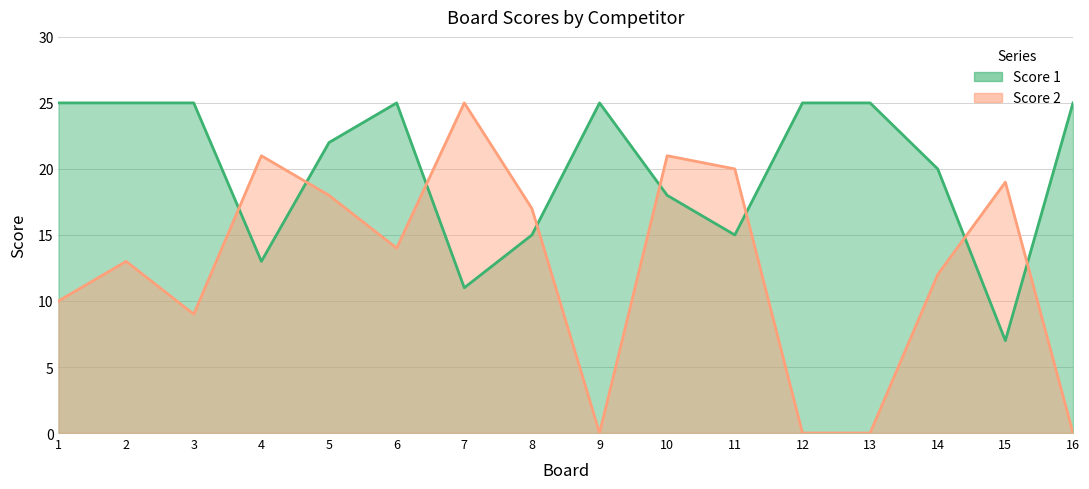

Is the value of Score 2 at 4 greater than the value of Score 1 at 7?

Yes